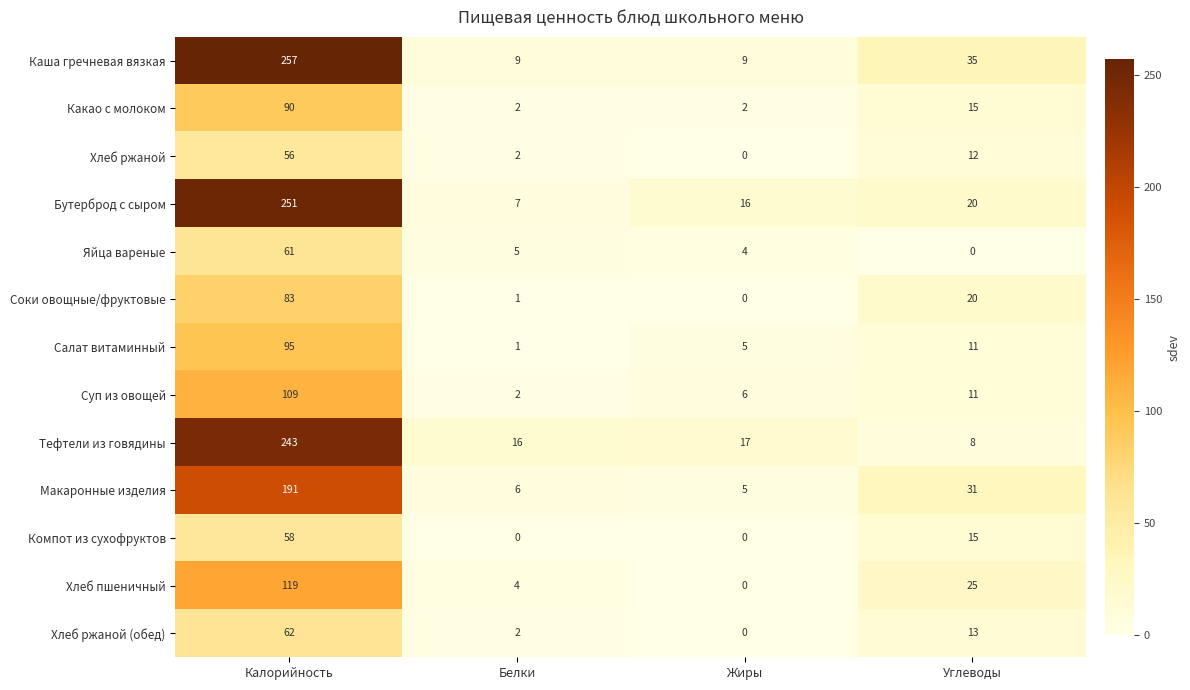

How many Каша гречневая вязкая values are between 9 and 257?

4